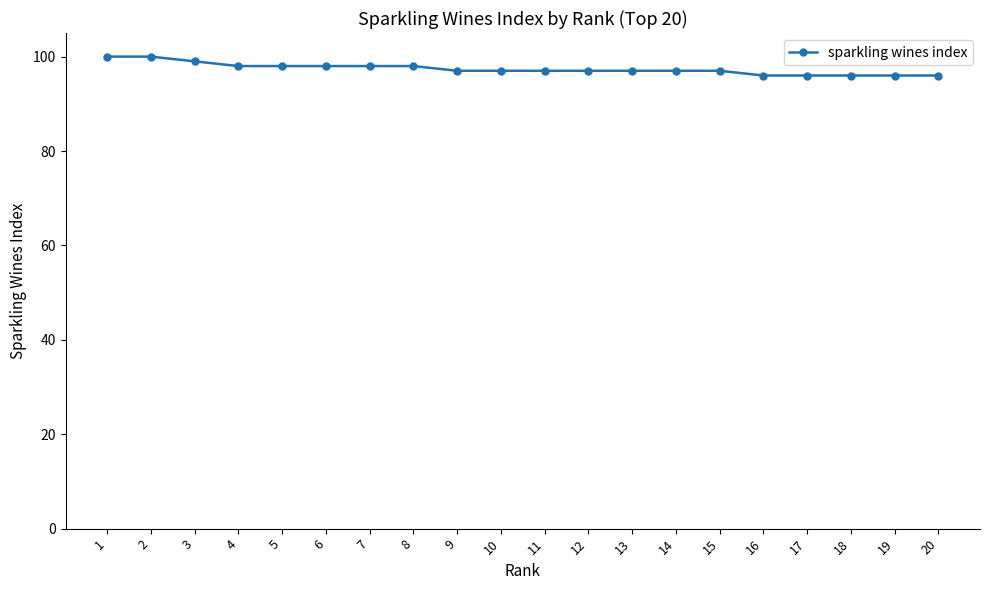

What is the value of the 15th point from the left?

97